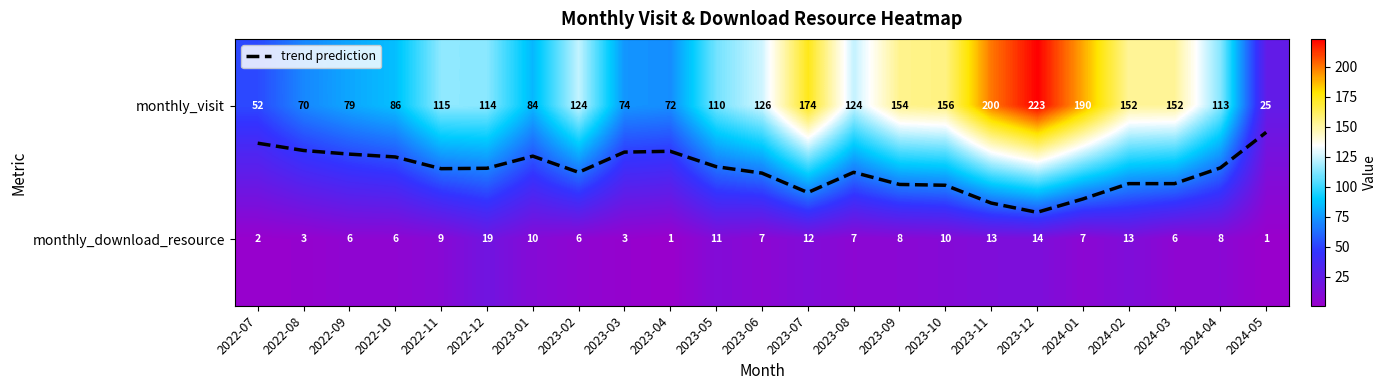

What is the maximum value for monthly_download_resource?

19.0